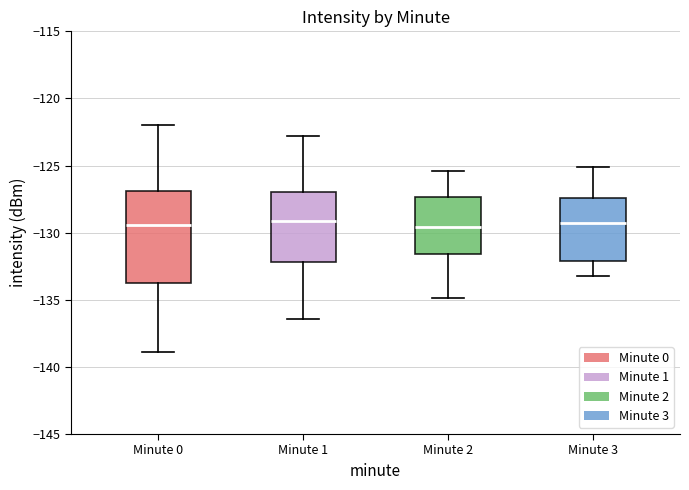

Comparing the boxes themselves (not the whiskers), which one is the tallest?

Minute 0